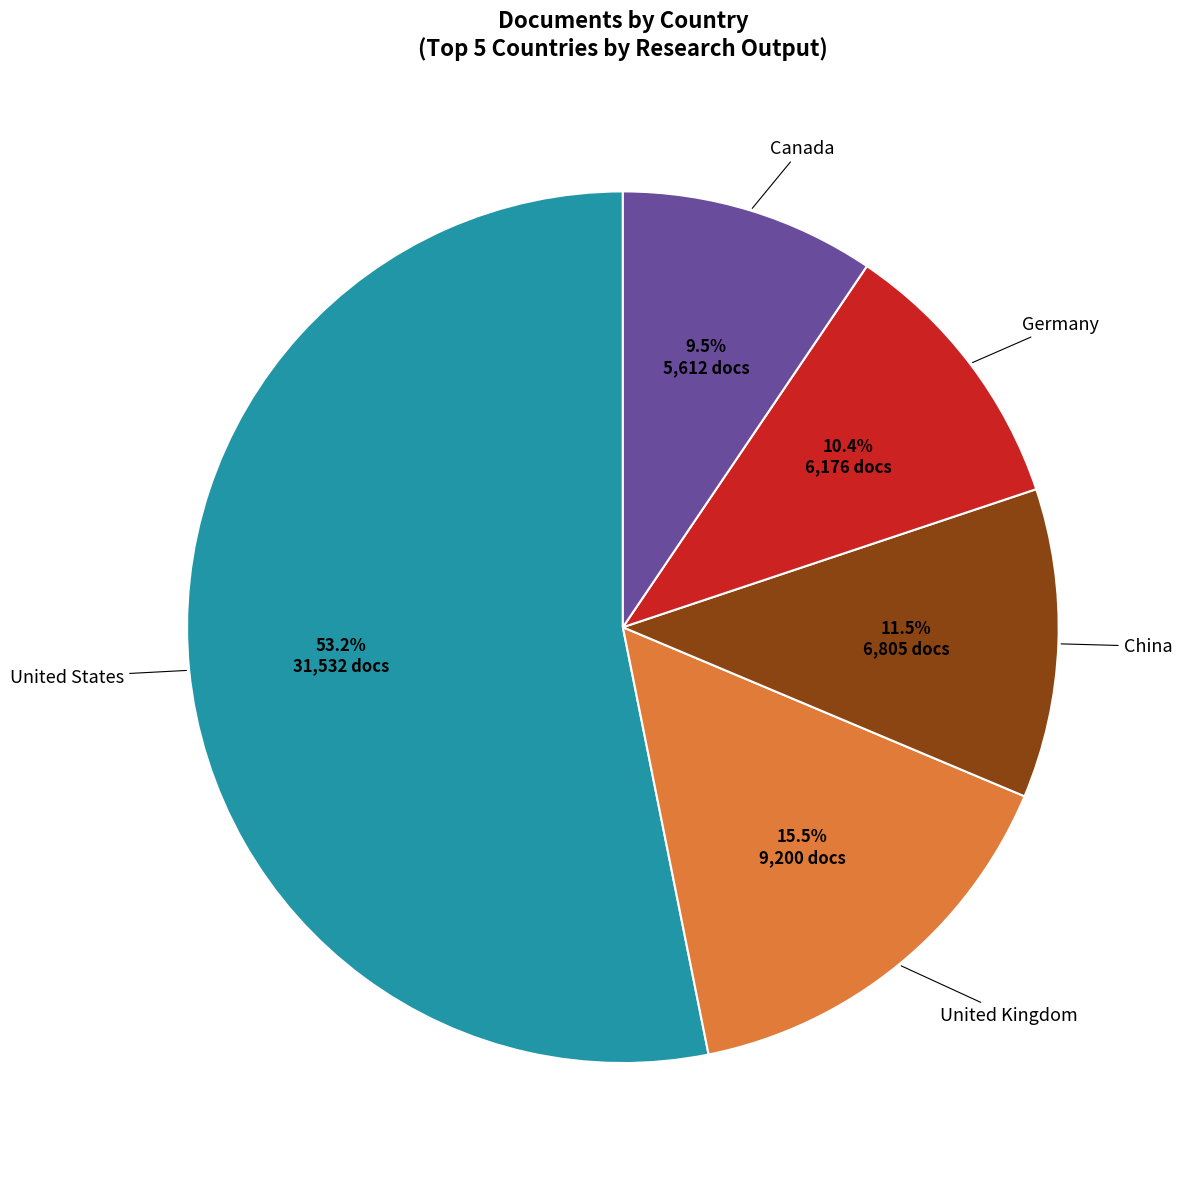

Is there a majority slice in this chart?

Yes